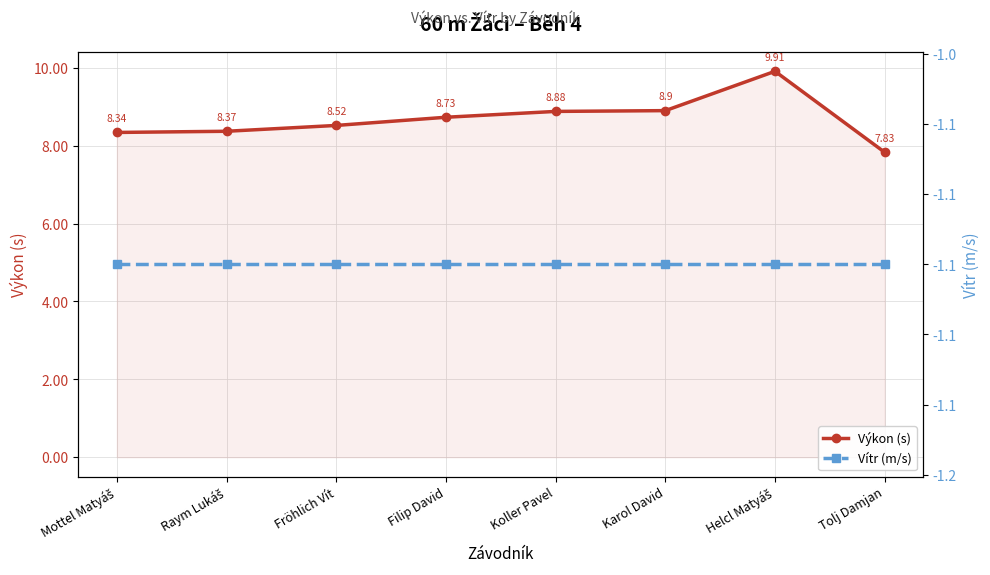

At which category is the sum across all series the highest?

Helcl Matyáš